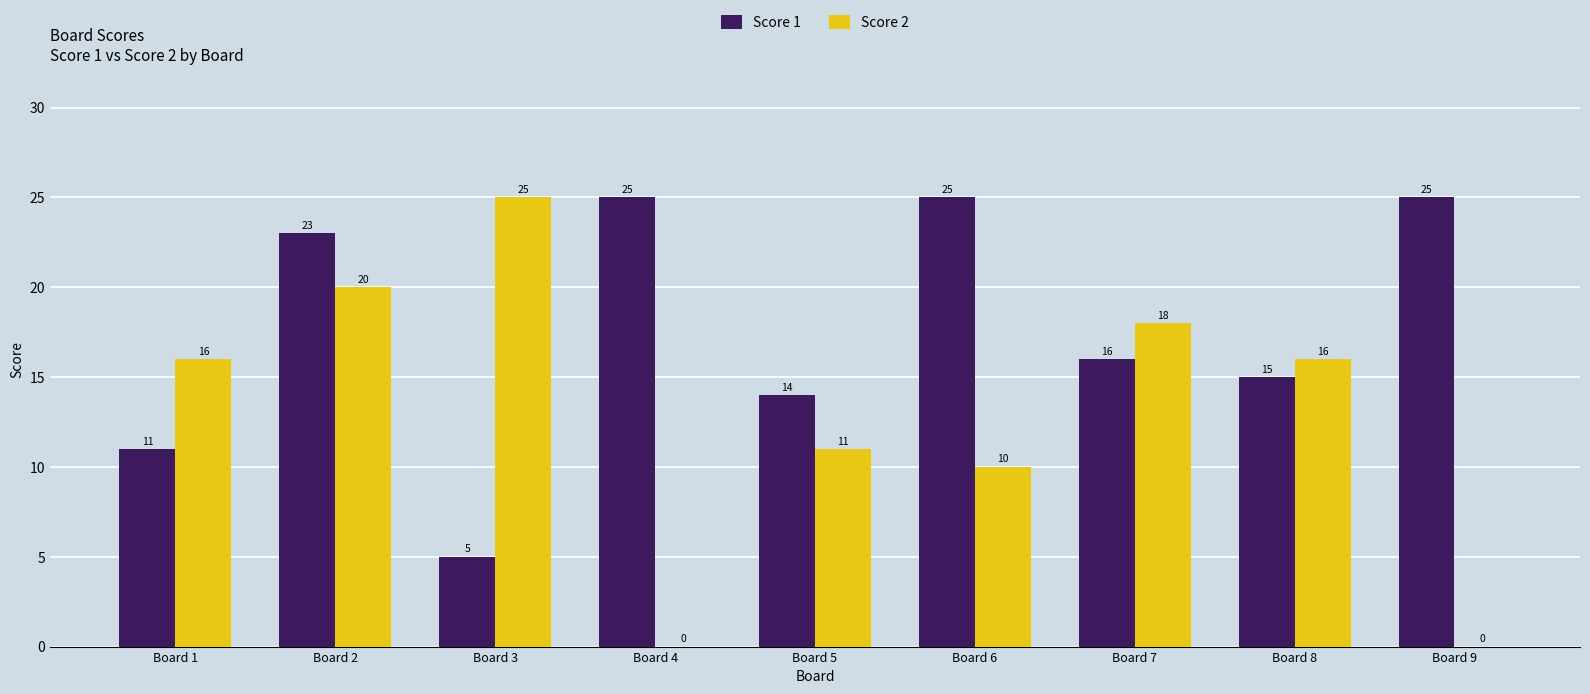

Reading left to right, list all the values displayed in this chart.

Score 1: 11	23	5	25	14	25	16	15	25
Score 2: 16	20	25	0	11	10	18	16	0